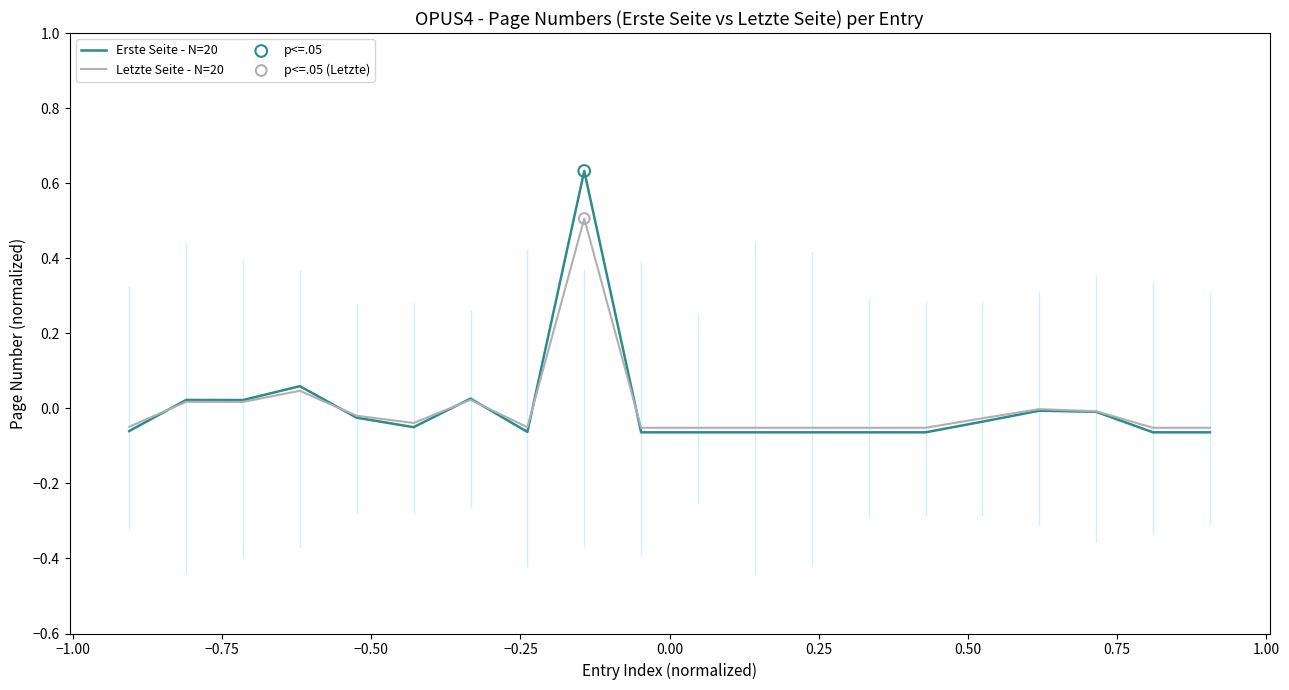

Which series reaches the minimum Y coordinate?

Erste Seite - N=20